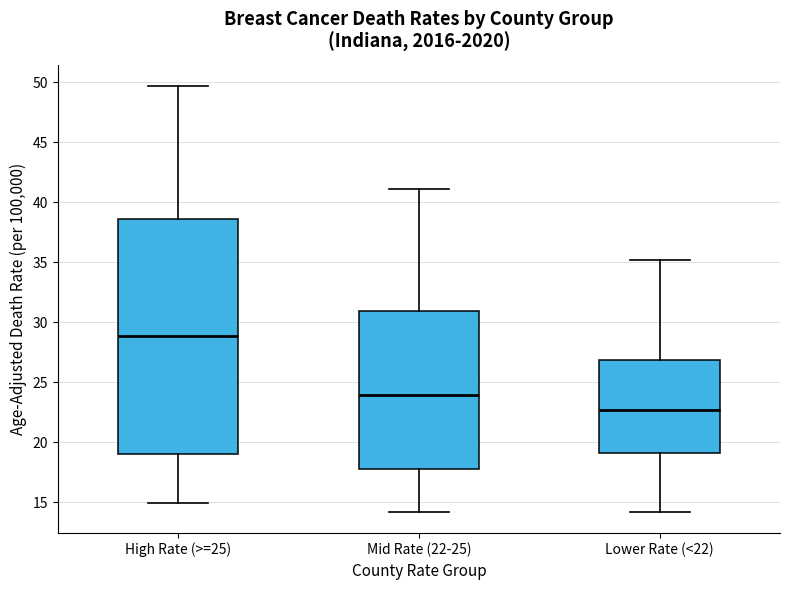

Reading left to right, read every box against the y-axis: the position of its median line, the range the box covers, and the ends of its whiskers. The values are not printed on the chart, so give them approximately, as read against the axis.

High Rate (>=25): median 29.0, box 19.0 to 38.5, whiskers 15.0 to 49.5
Mid Rate (22-25): median 24.0, box 18.0 to 31.0, whiskers 14.0 to 41.0
Lower Rate (<22): median 22.5, box 19.0 to 27.0, whiskers 14.0 to 35.0